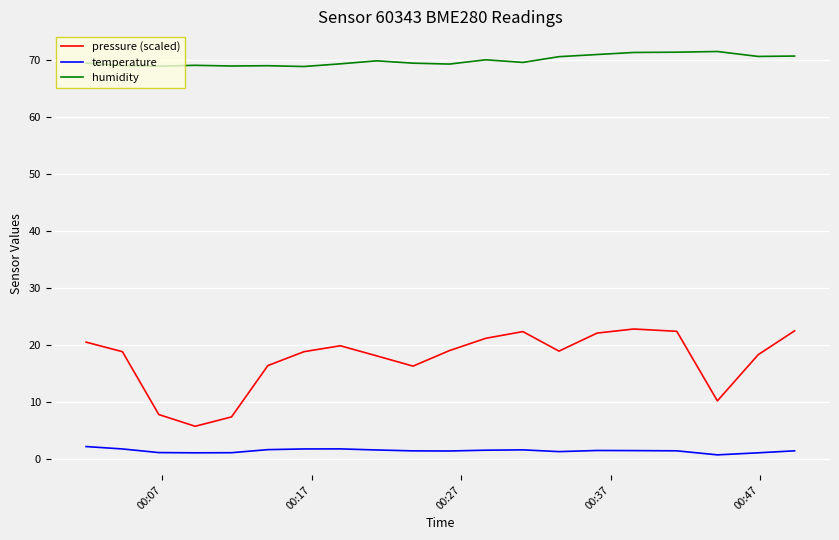

Which series has the largest total across all categories?

humidity